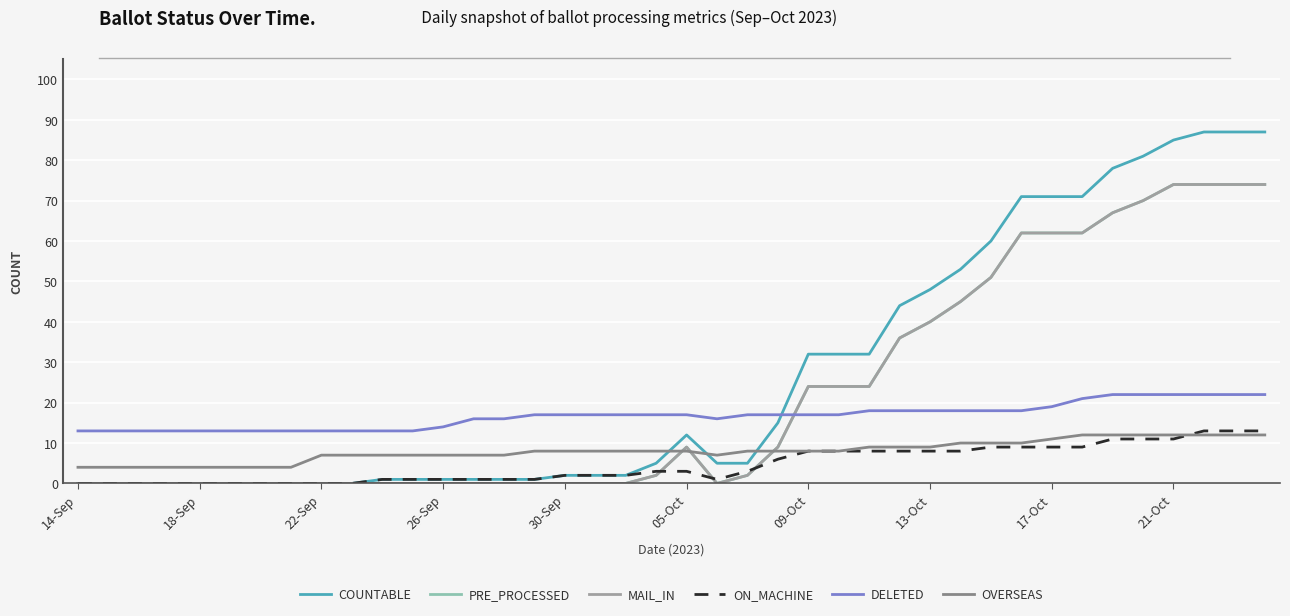

Reading right to left, extract all data points from this chart.

COUNTABLE: 87	87	87	85	81	78	71	71	71	60	53	48	44	32	32	32	15	5	5	12	5	2	2	2	1	1	1	1	1	1	0	0	0	0	0	0	0	0	0	0
PRE_PROCESSED: 74	74	74	74	70	67	62	62	62	51	45	40	36	24	24	24	9	2	0	9	2	0	0	0	0	0	0	0	0	0	0	0	0	0	0	0	0	0	0	0
MAIL_IN: 74	74	74	74	70	67	62	62	62	51	45	40	36	24	24	24	9	2	0	9	2	0	0	0	0	0	0	0	0	0	0	0	0	0	0	0	0	0	0	0
ON_MACHINE: 13	13	13	11	11	11	9	9	9	9	8	8	8	8	8	8	6	3	1	3	3	2	2	2	1	1	1	1	1	1	0	0	0	0	0	0	0	0	0	0
DELETED: 22	22	22	22	22	22	21	19	18	18	18	18	18	18	17	17	17	17	16	17	17	17	17	17	17	16	16	14	13	13	13	13	13	13	13	13	13	13	13	13
OVERSEAS: 12	12	12	12	12	12	12	11	10	10	10	9	9	9	8	8	8	8	7	8	8	8	8	8	8	7	7	7	7	7	7	7	4	4	4	4	4	4	4	4